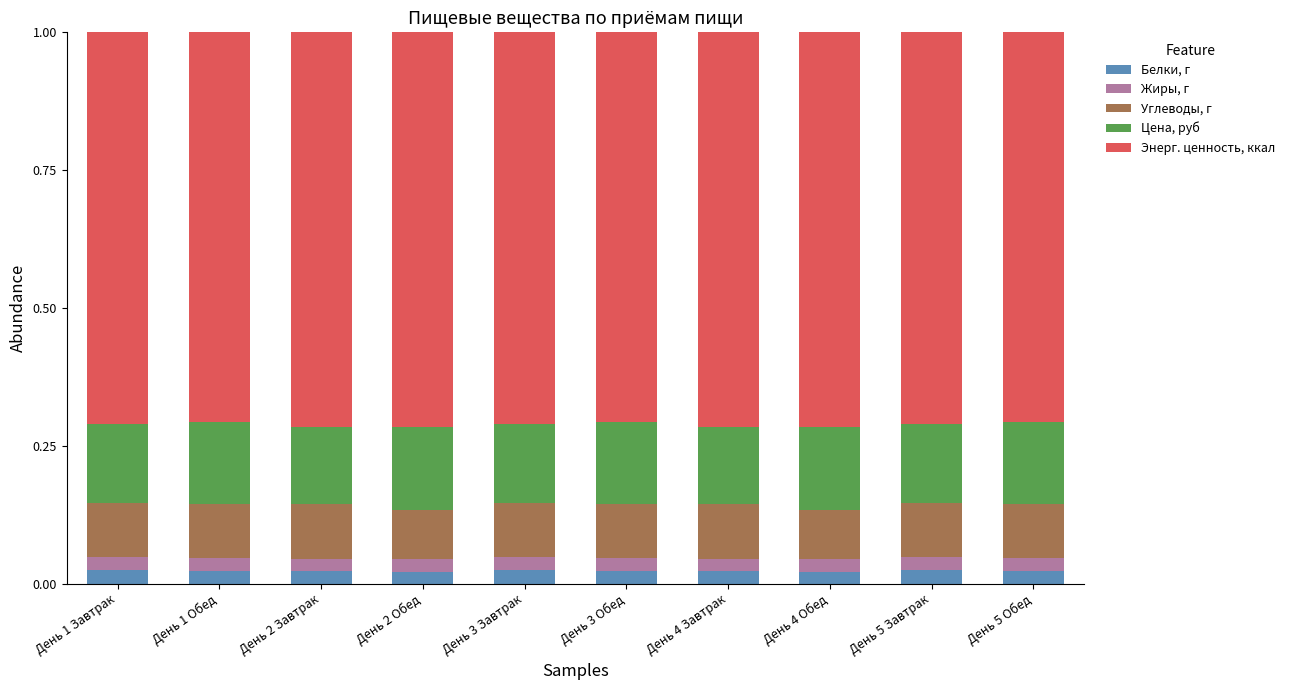

What is the total value across all series at День 3 Завтрак?

1.0